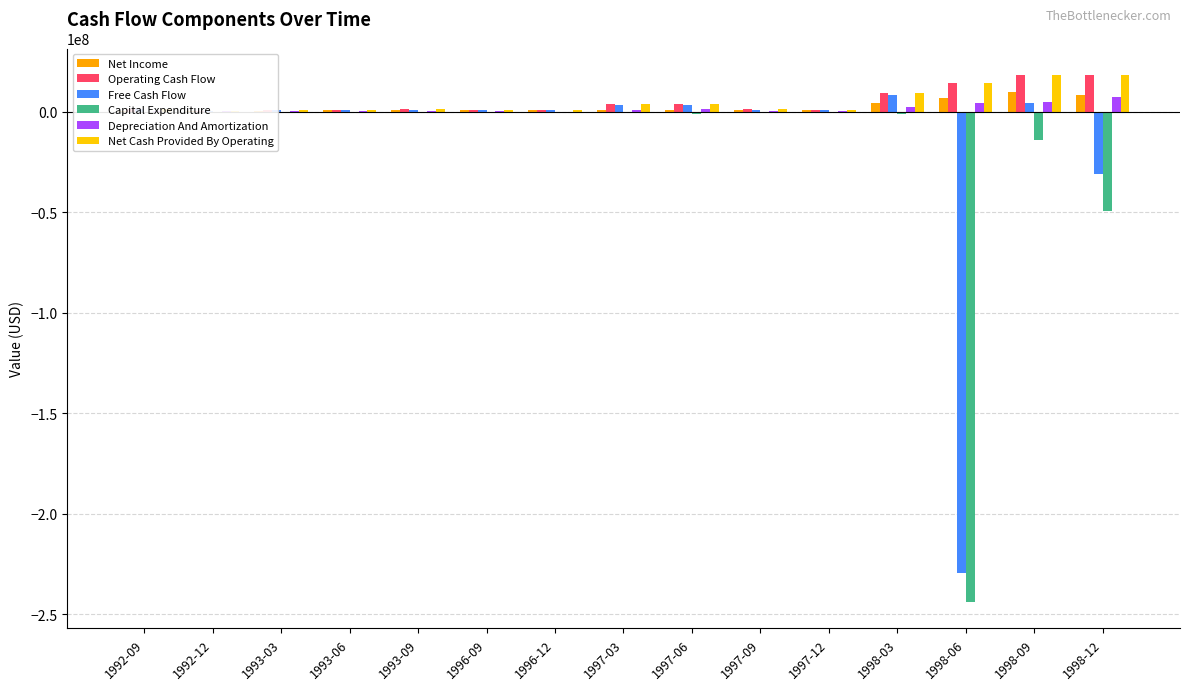

True or false: Free Cash Flow has a value of 900000 at 1993-06.

True